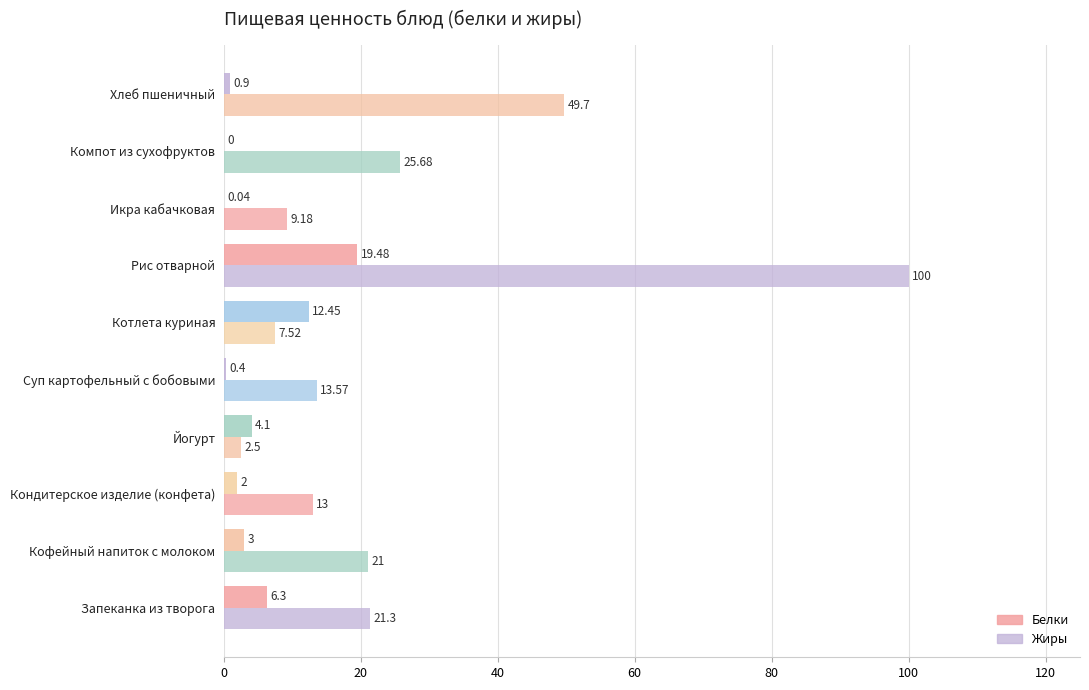

Count the number of categories in the chart.

10